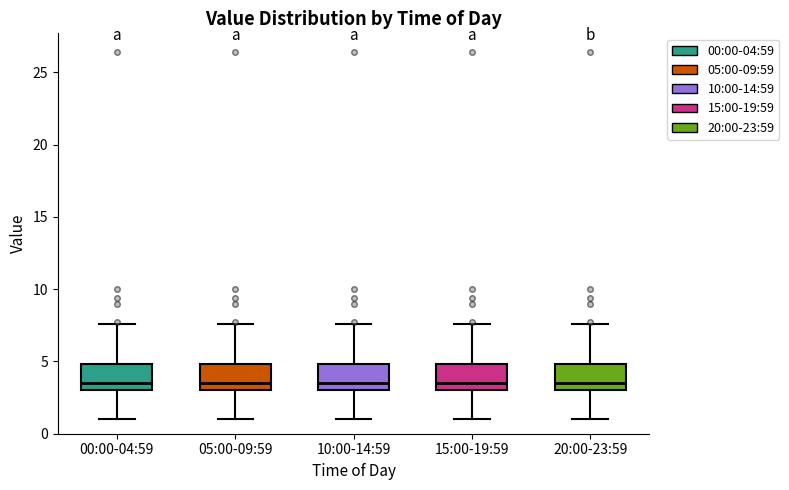

Where does the lower whisker of the box for 20:00-23:59 end on the y-axis? The values are not printed on the chart, so give them approximately, as read against the axis.

1.0